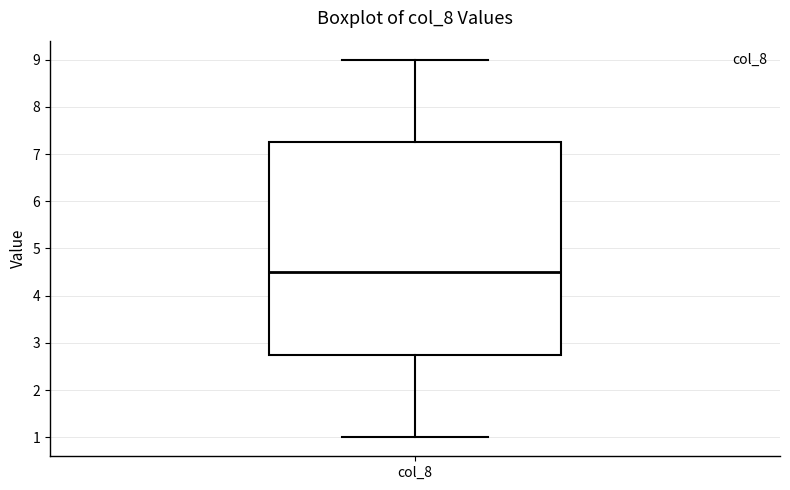

Where does the upper whisker of the box for col_8 end on the y-axis? The values are not printed on the chart, so give them approximately, as read against the axis.

9.0